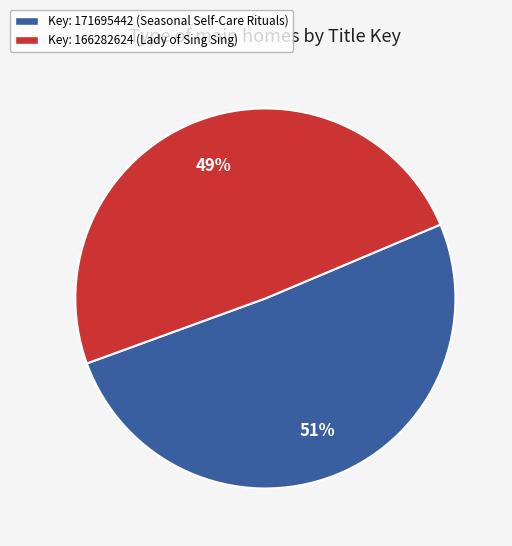

Between Key: 166282624 (Lady of Sing Sing) and Key: 171695442 (Seasonal Self-Care Rituals), which is larger?

Key: 171695442 (Seasonal Self-Care Rituals)